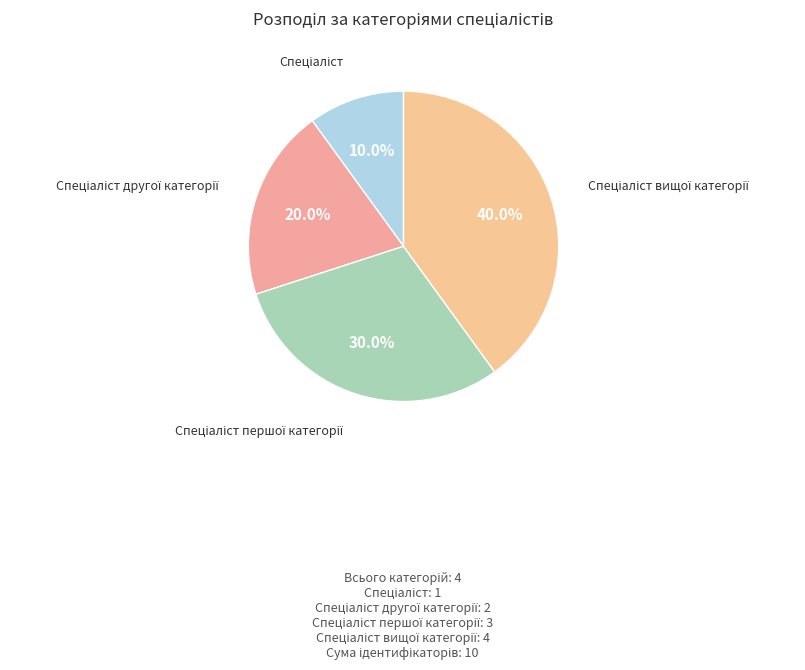

Is there any slice that represents more than half of the pie?

No